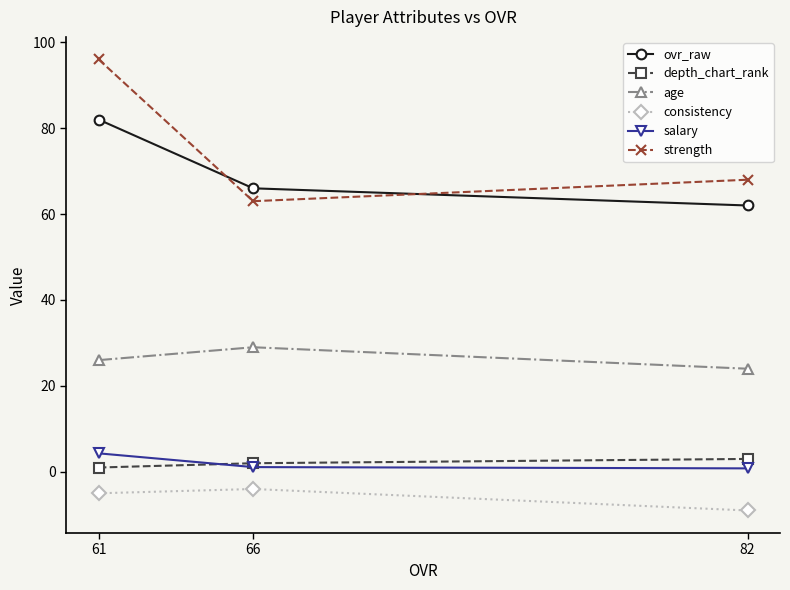

What is the difference between the maximum and minimum values in the consistency series?

5.0